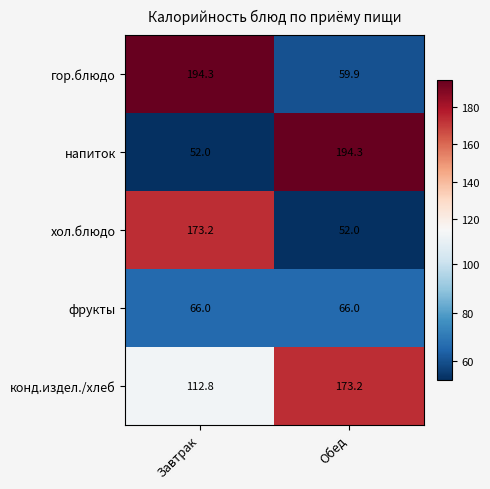

Is it true that конд.издел./хлеб equals 173.2 at Обед?

True